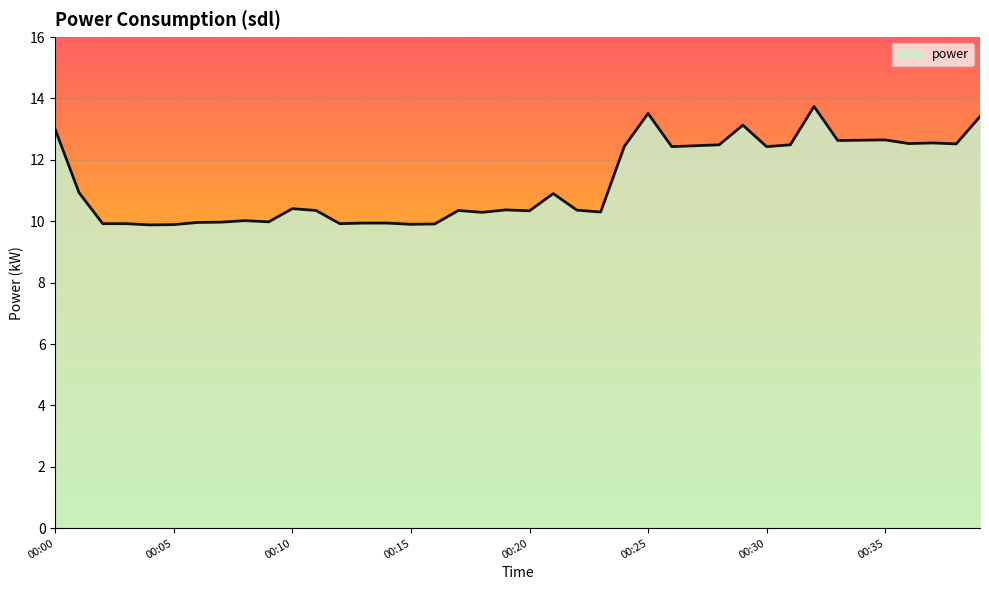

What is the difference between the maximum and minimum values?

3.9